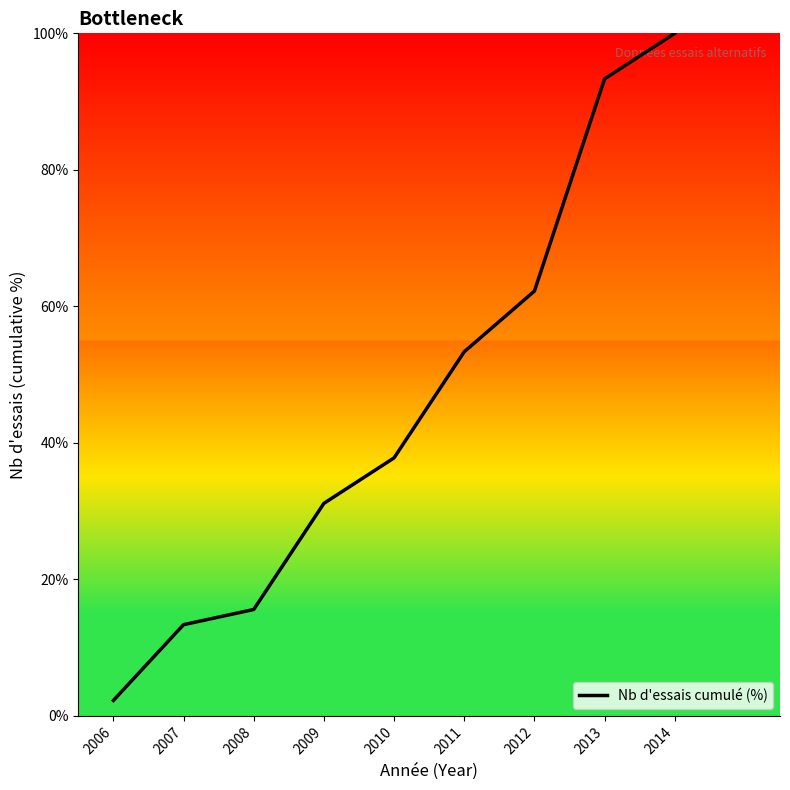

List the labels in order of value, smallest first.

2006, 2007, 2008, 2009, 2010, 2011, 2012, 2013, 2014